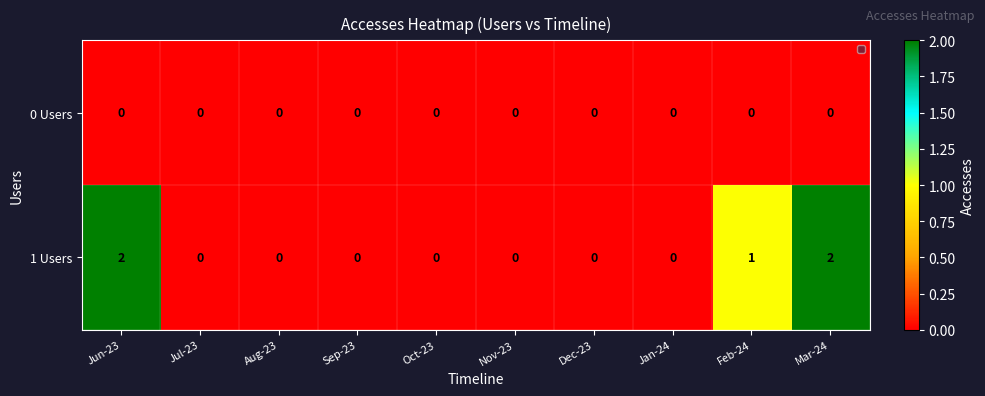

At how many categories does at least one series exceed 0?

3